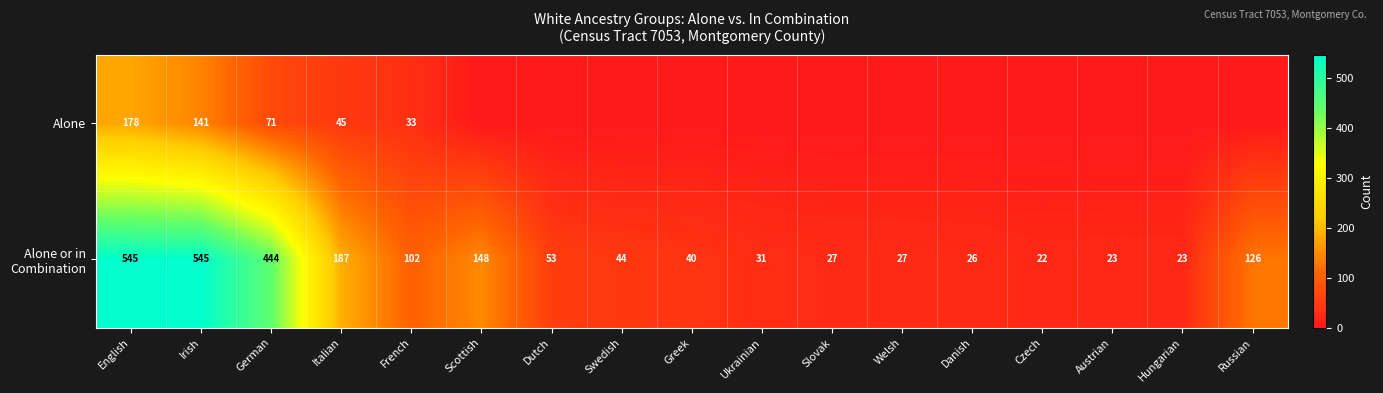

True or false: Alone has a value of 43 at English.

False